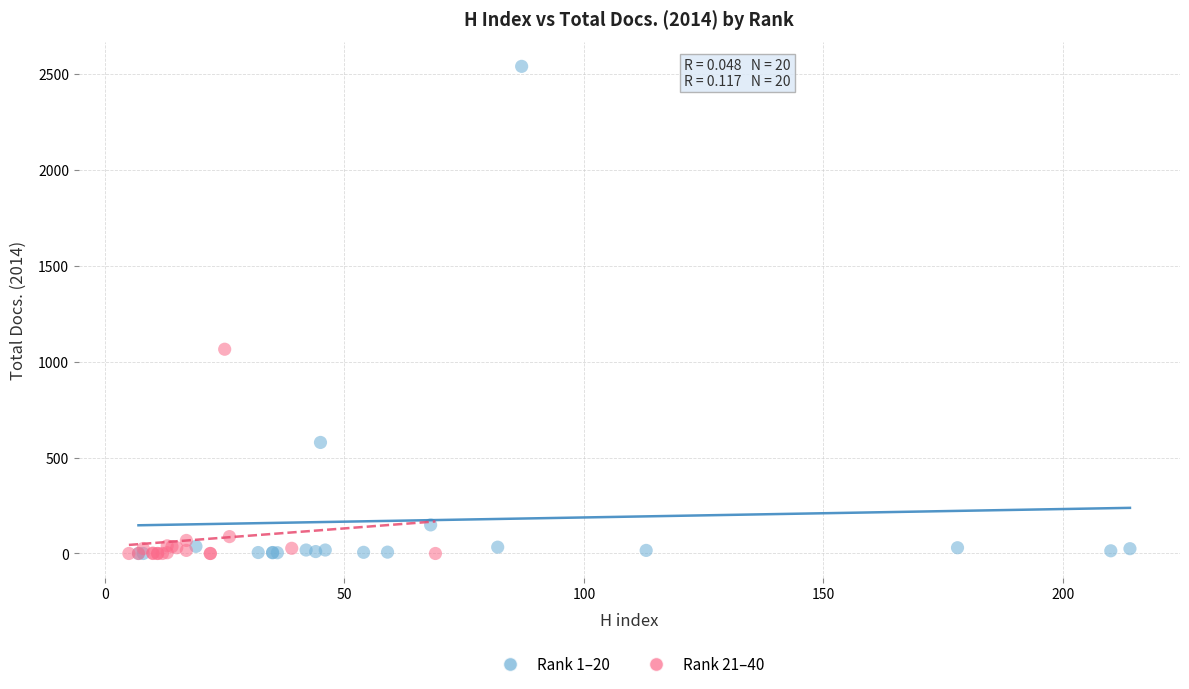

Which series has the largest Y range (max minus min)?

Rank 1–20